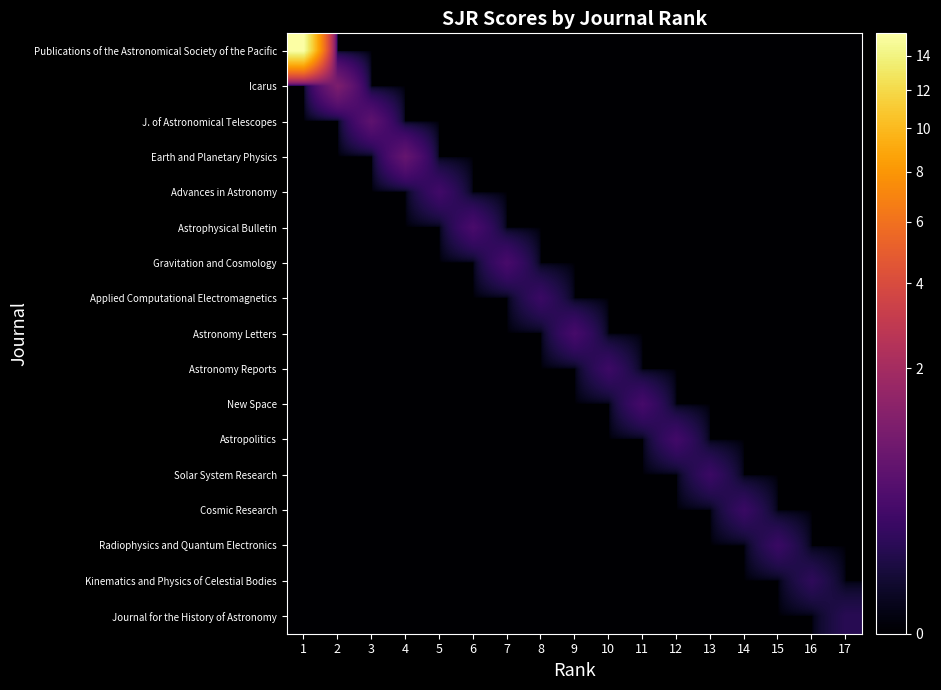

Between 17 and 12, which is larger?

17